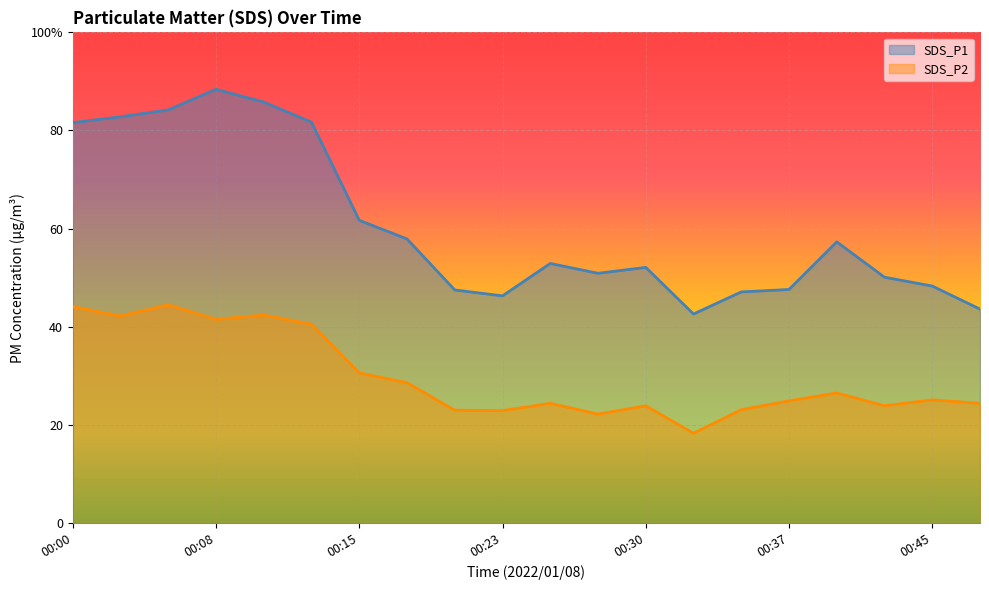

Does the chart display data point markers on the line(s)?

No